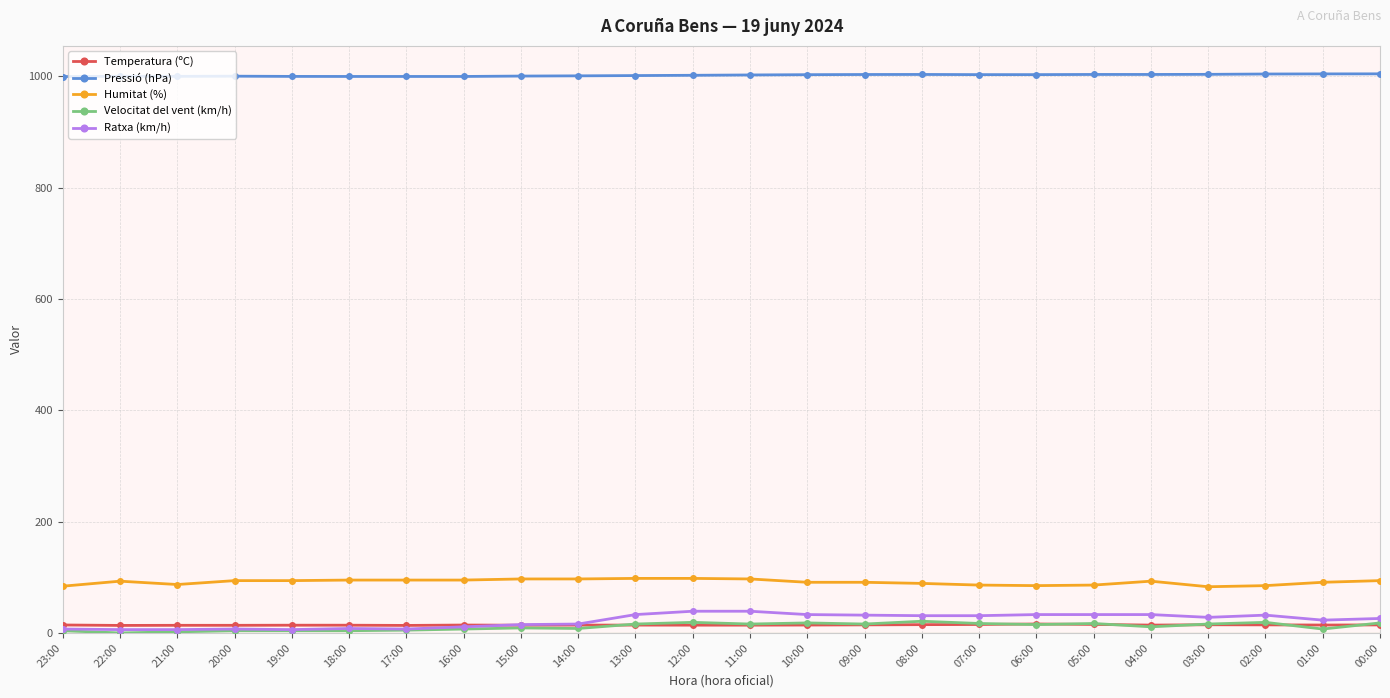

Which series has the widest spread of values?

Ratxa (km/h)